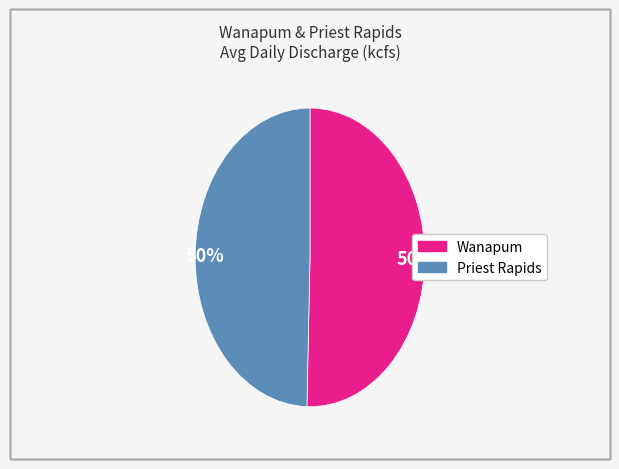

To the nearest percent, what is the combined percentage of Wanapum and Priest Rapids?

100%